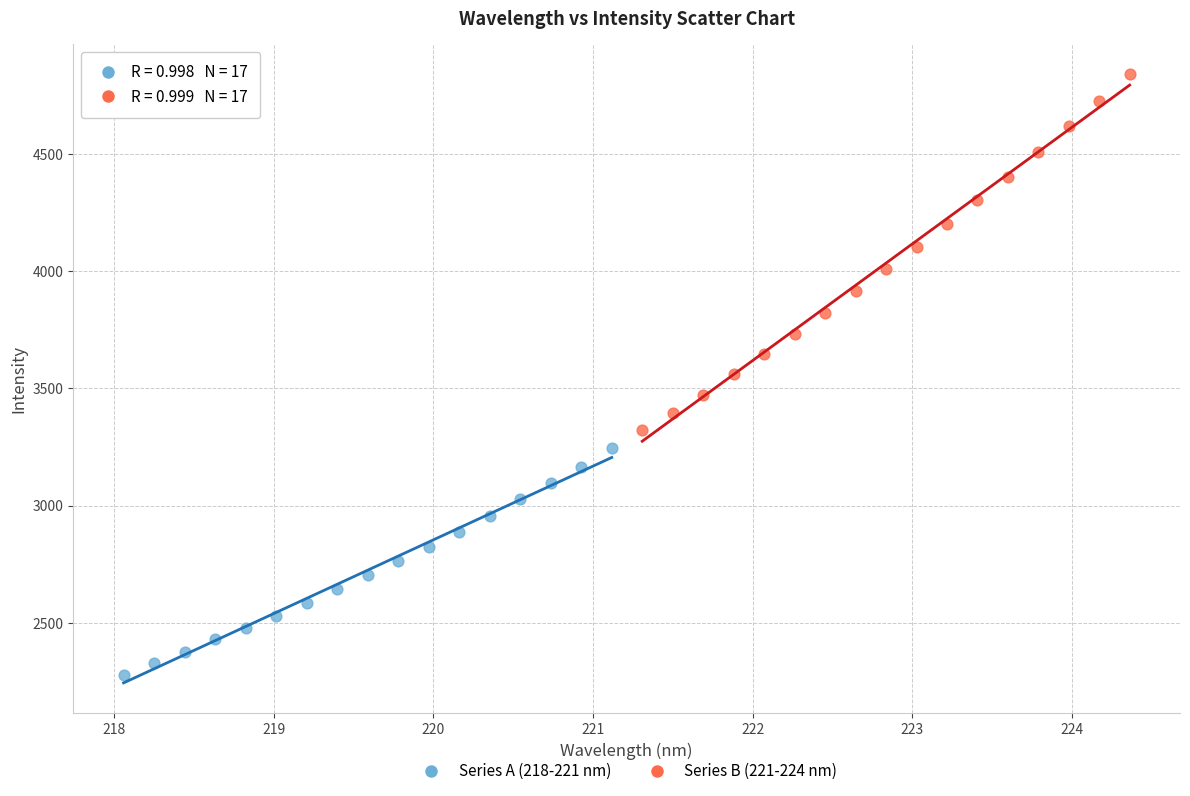

Which series contains the lowest Y value?

Series A (218-221 nm)